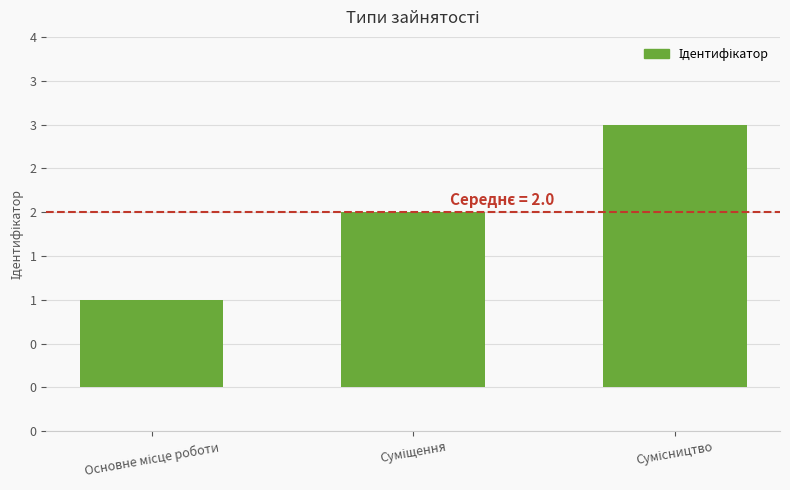

Reading right to left, transcribe all the data shown in this chart.

3	2	1